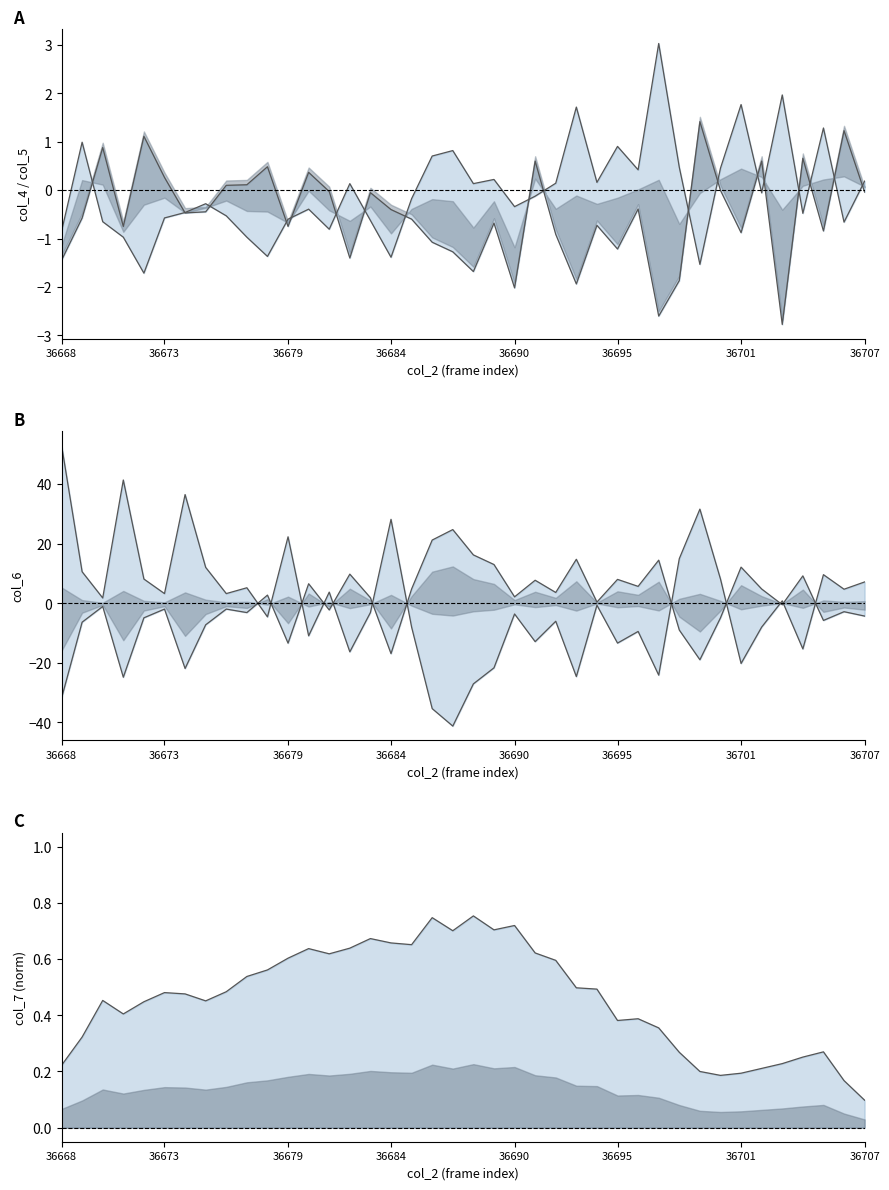

How many lines are shown in the chart?

3